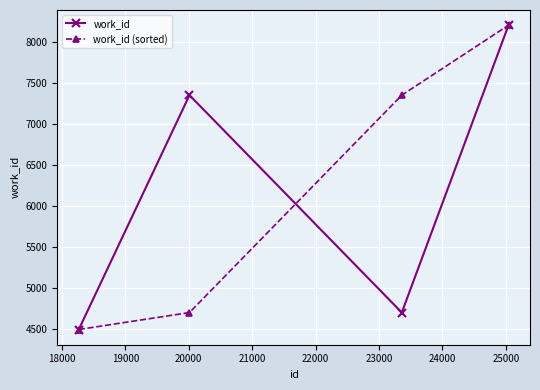

What is the minimum value shown in the chart?

4495